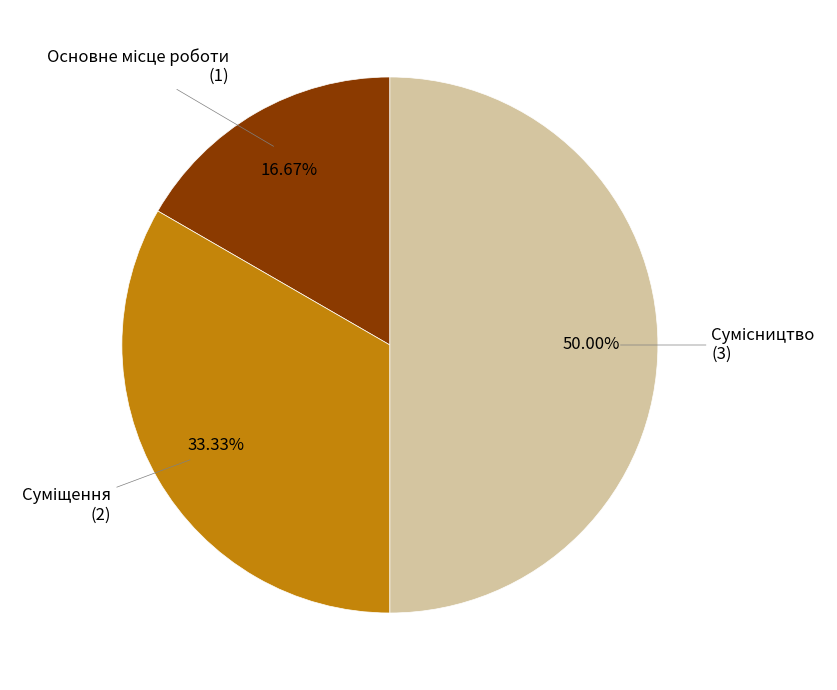

Does Суміщення represent more than half of the total?

No